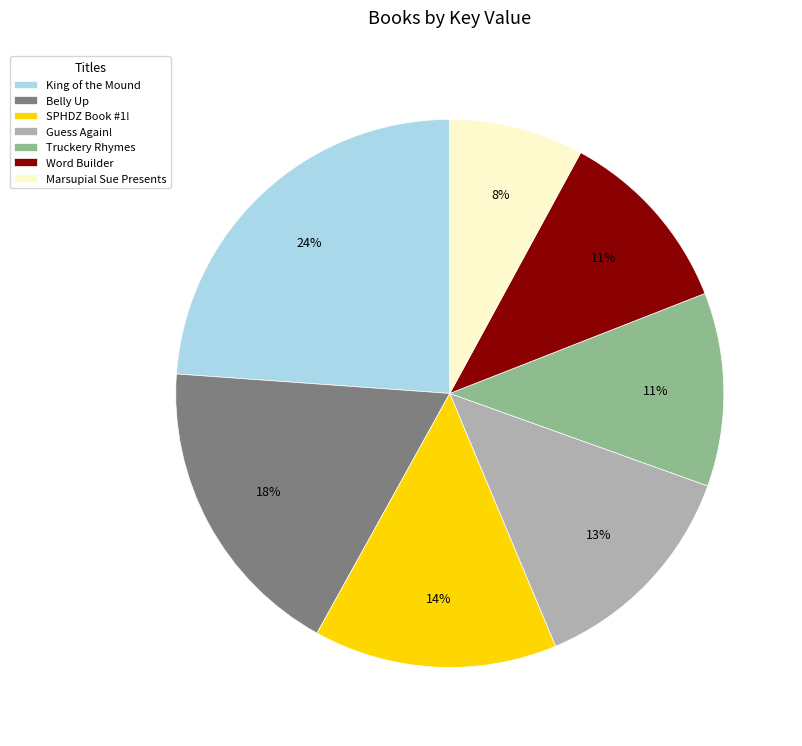

Does Guess Again! account for over 50% of the chart?

No